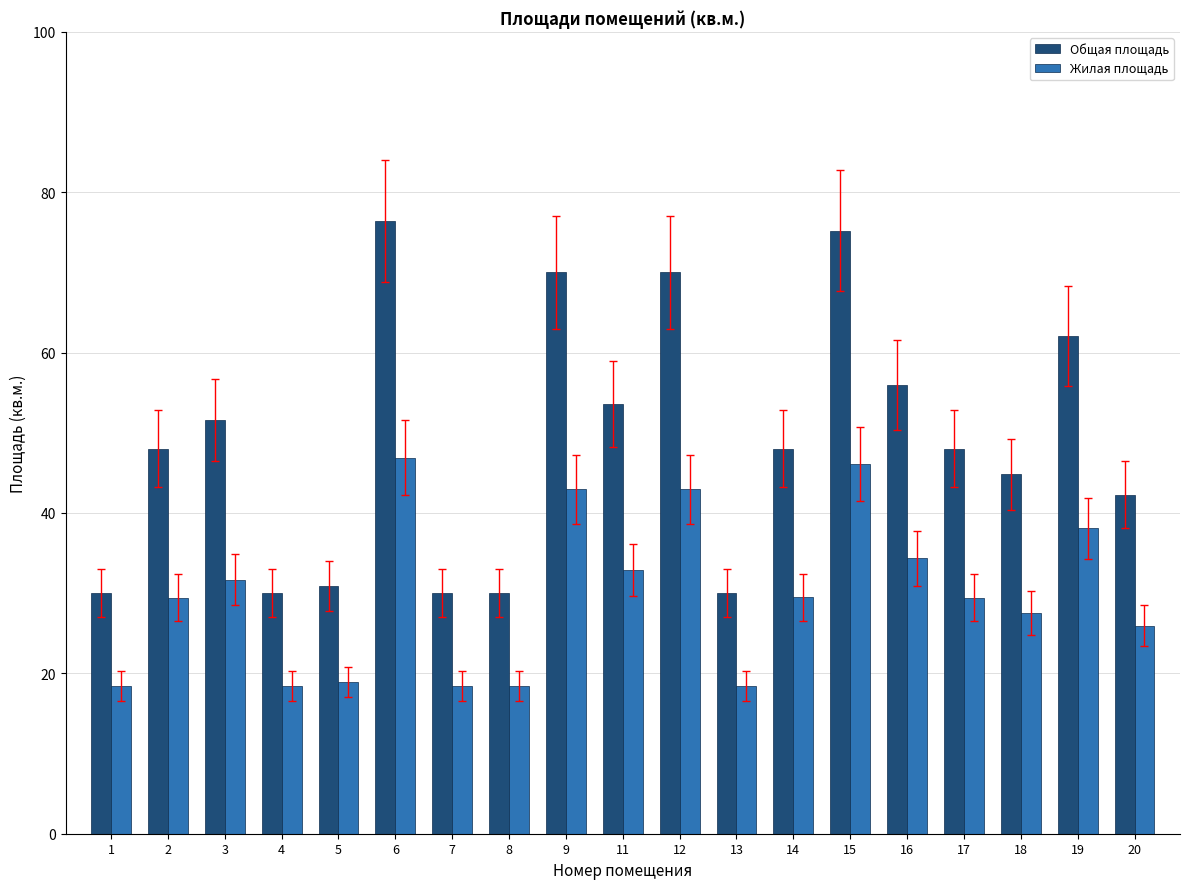

How many groups of bars are there?

19